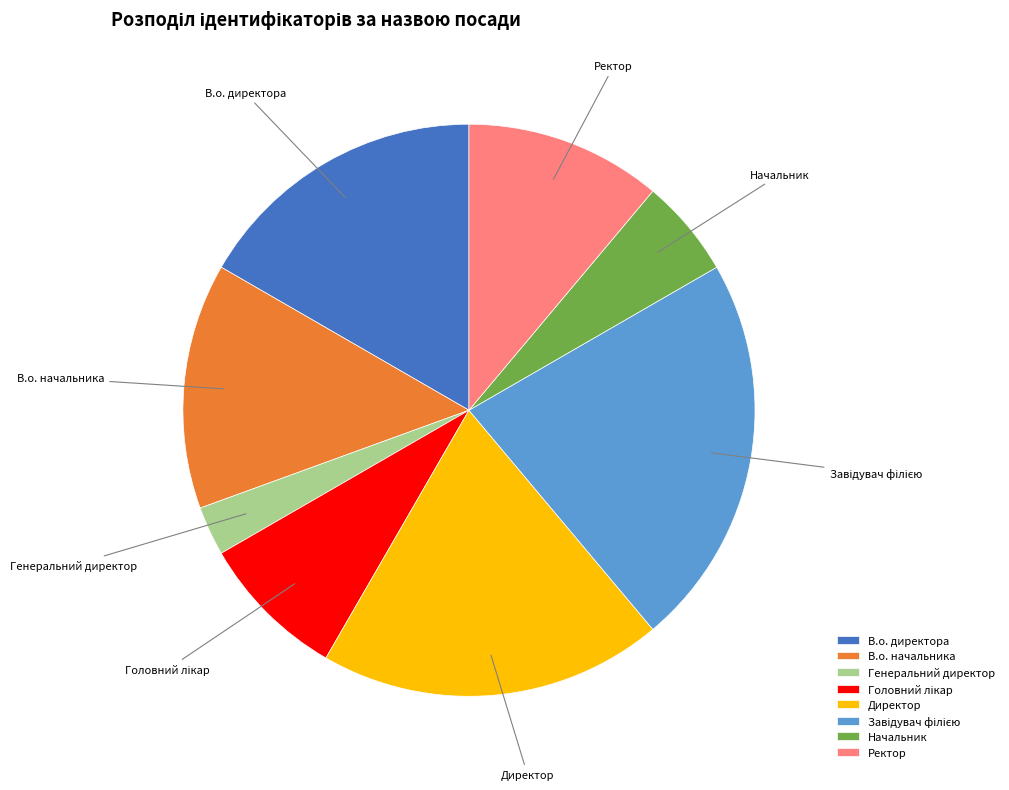

Which slice is the smallest?

Генеральний директор